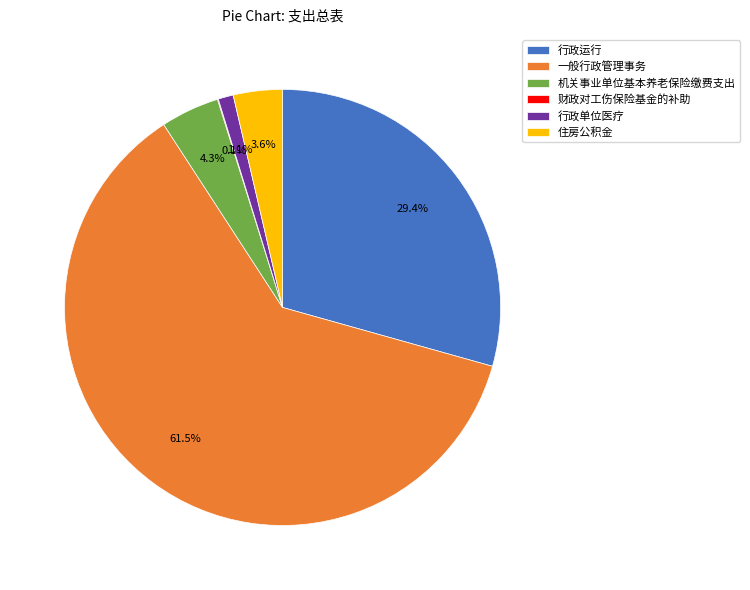

What percentage is the 住房公积金 slice, to the nearest percent?

4%